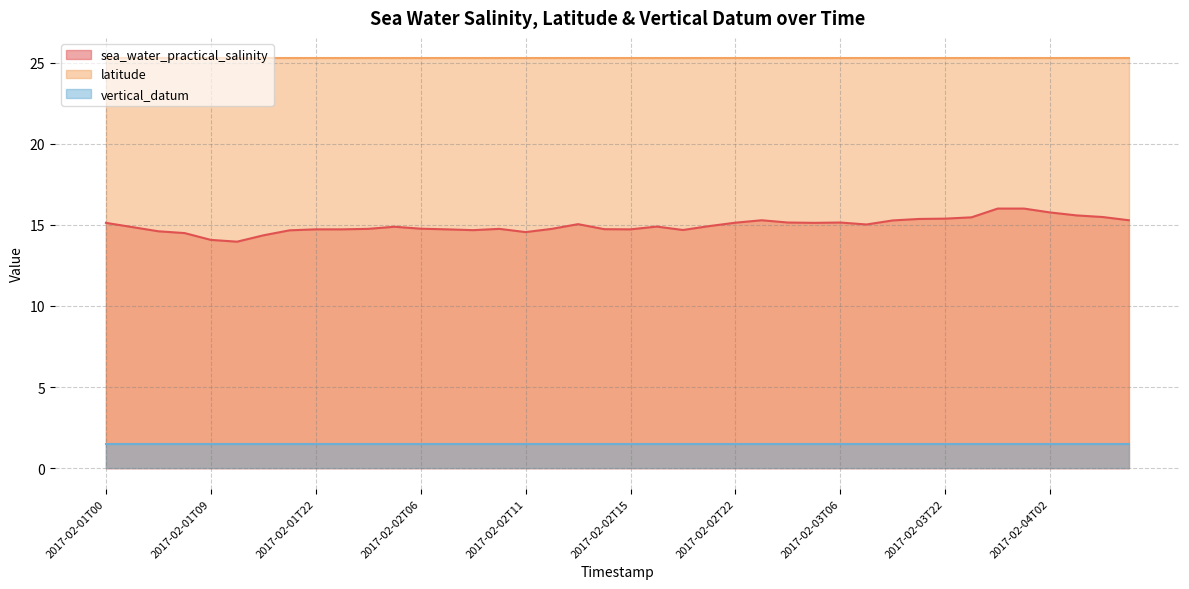

Which category has the highest value in the sea_water_practical_salinity series?

2017-02-04T00